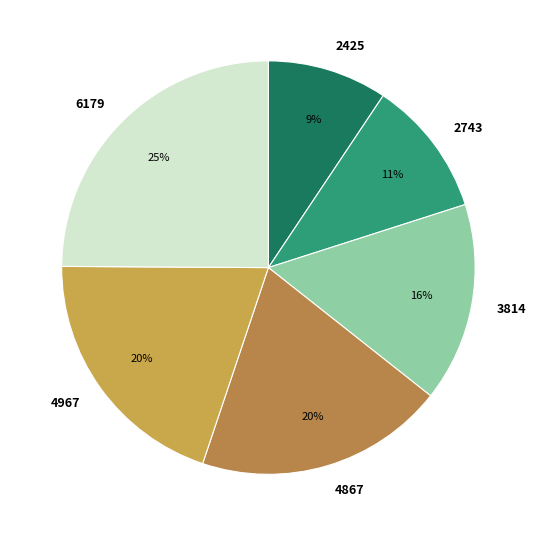

Between 2425 and 3814, which is larger?

3814